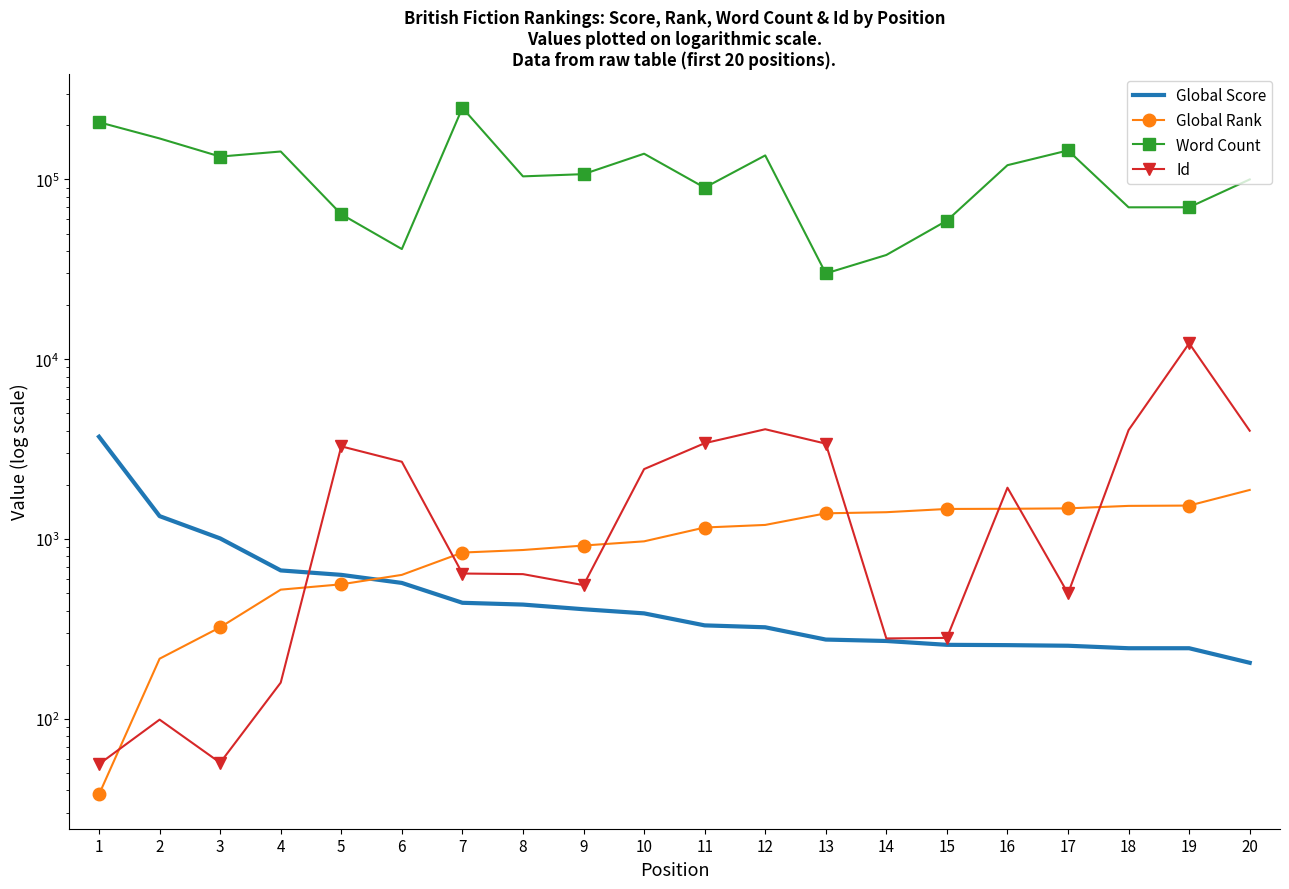

Which series has the largest range (max minus min)?

Word Count